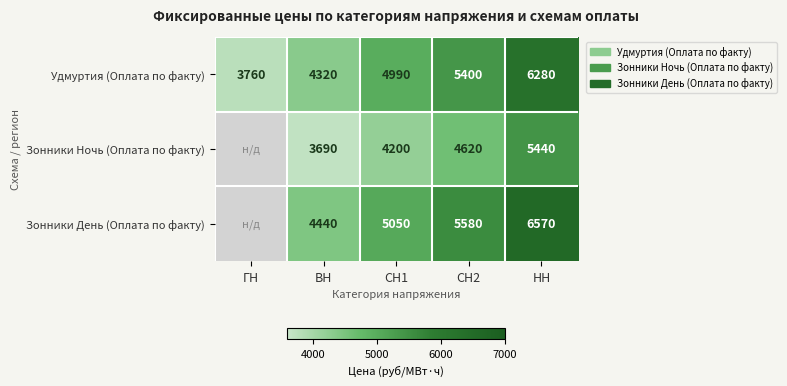

What is the difference between the maximum and second lowest values in the Удмуртия (Оплата по факту) series?

1960